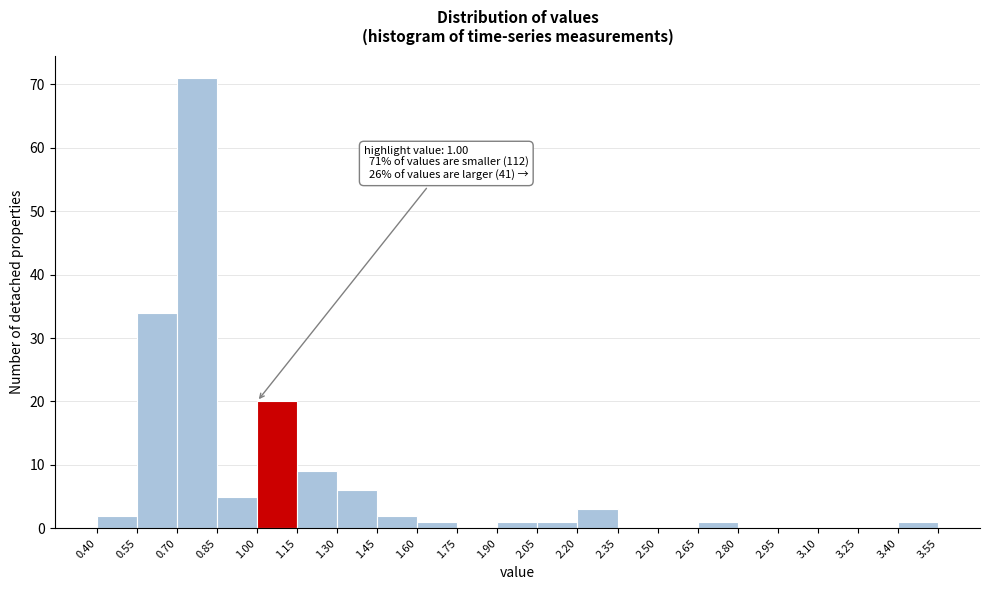

Over which range of the x-axis is the bar tallest?

0.70 to 0.85